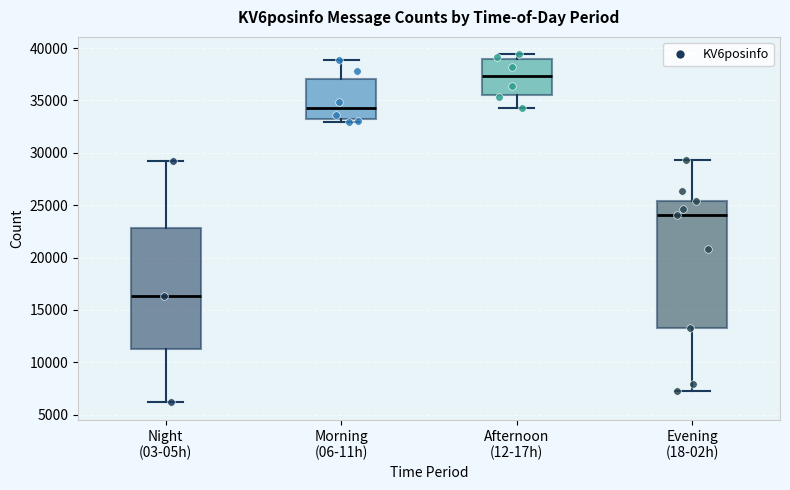

Which box's median line is the highest?

Afternoon (12-17h)